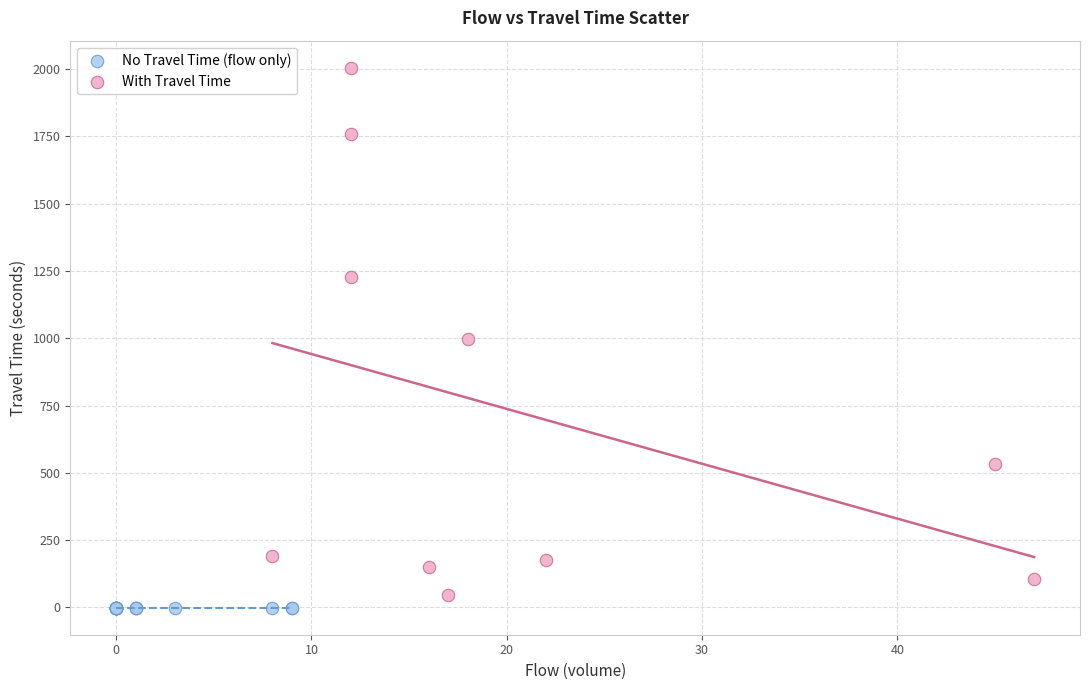

What are all the series names shown in the legend?

No Travel Time (flow only), With Travel Time